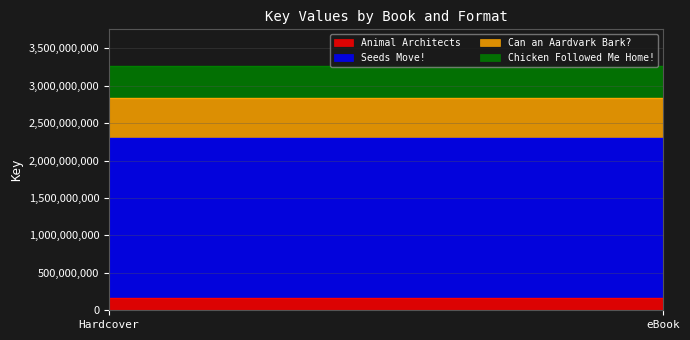

What is the label of the 2nd point from the right?

Hardcover